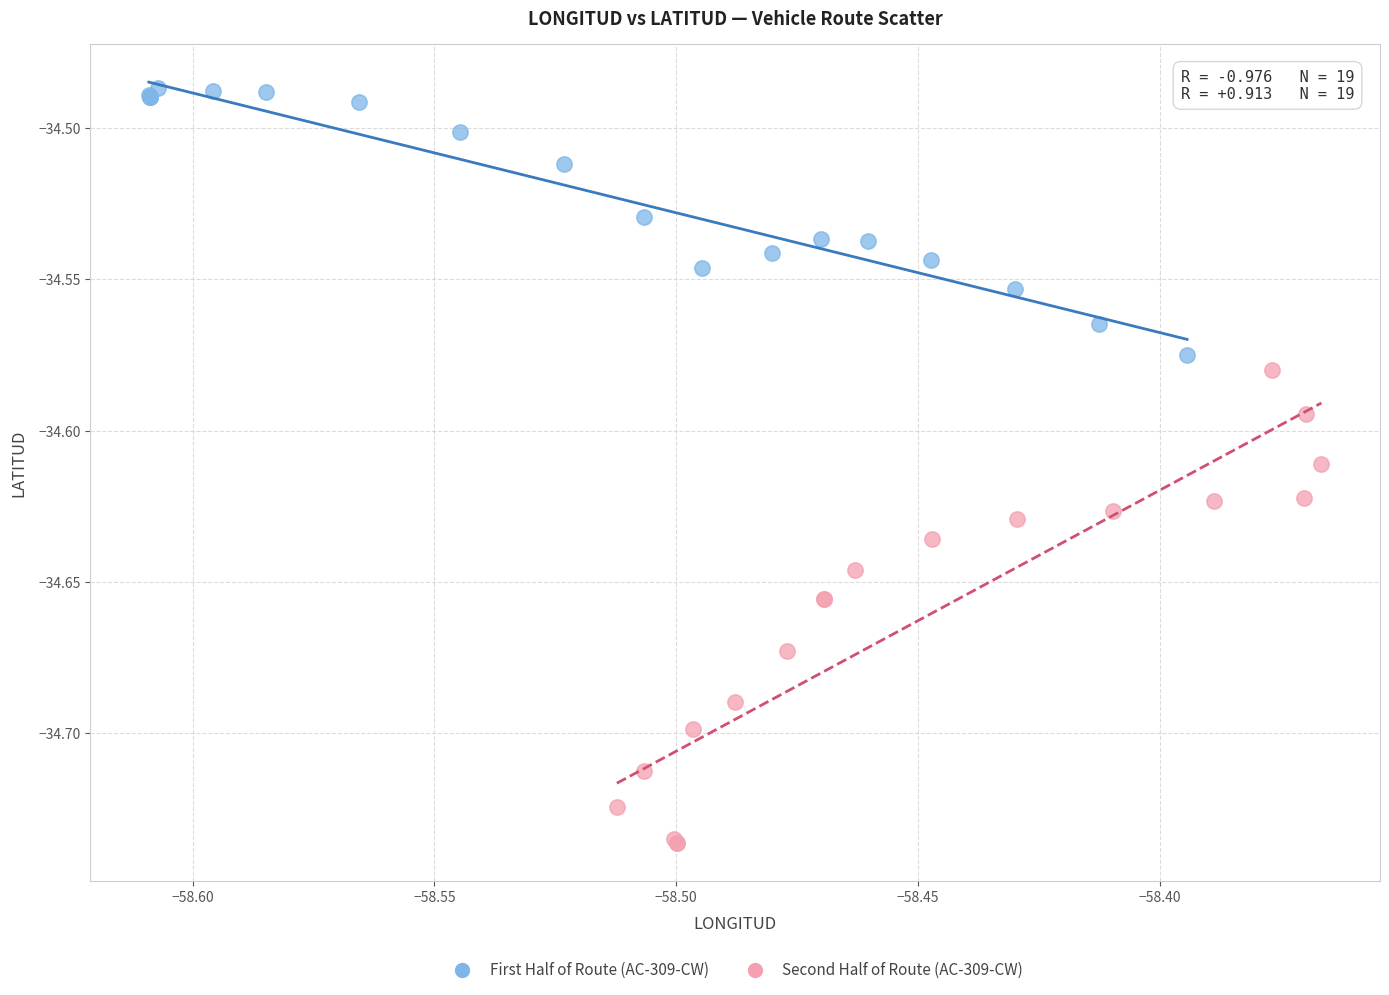

Which series reaches the maximum Y coordinate?

First Half of Route (AC-309-CW)